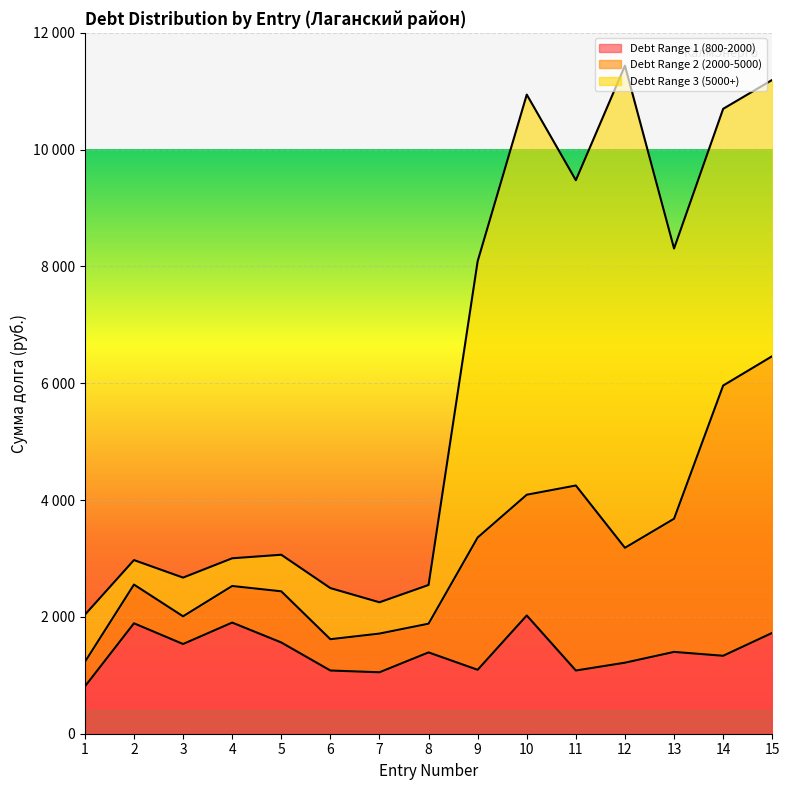

What are all the series names shown in the legend?

Debt Range 1 (800-2000), Debt Range 2 (2000-5000), Debt Range 3 (5000+)